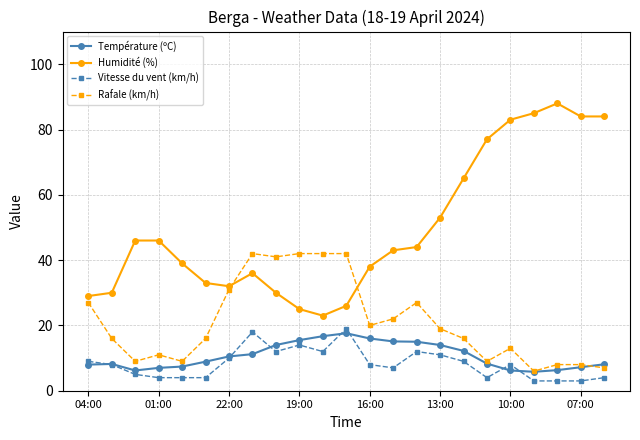

What are all the series names shown in the legend?

Température (ºC), Humidité (%), Vitesse du vent (km/h), Rafale (km/h)